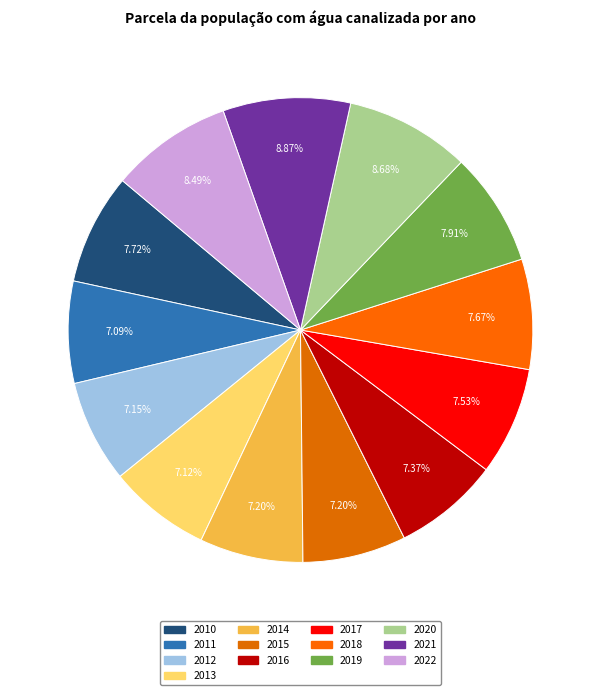

True or false: 2010 accounts for 19% of the total.

False